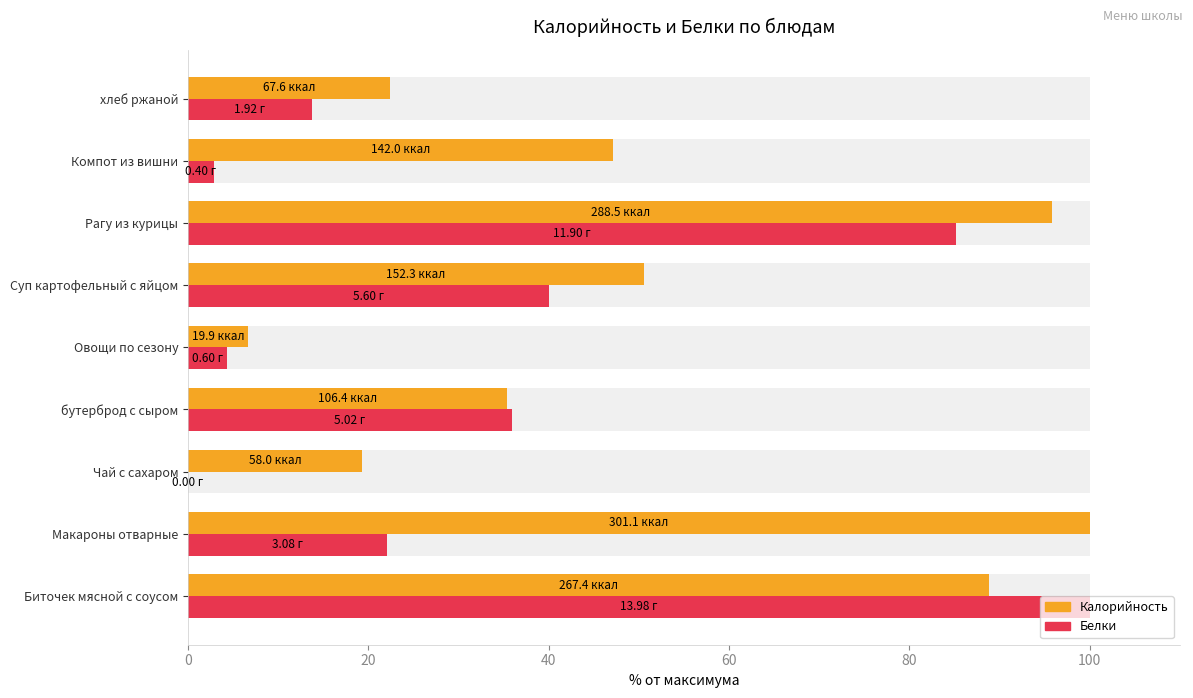

True or false: Белки has a value of 13.7 at хлеб ржаной.

True